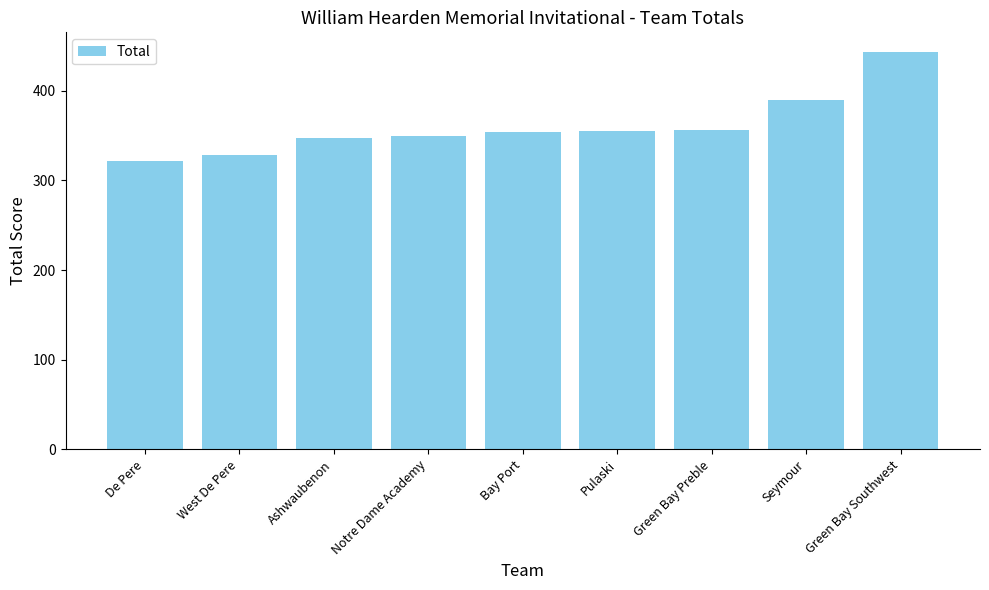

At which category does the chart reach its peak across all series?

Green Bay Southwest